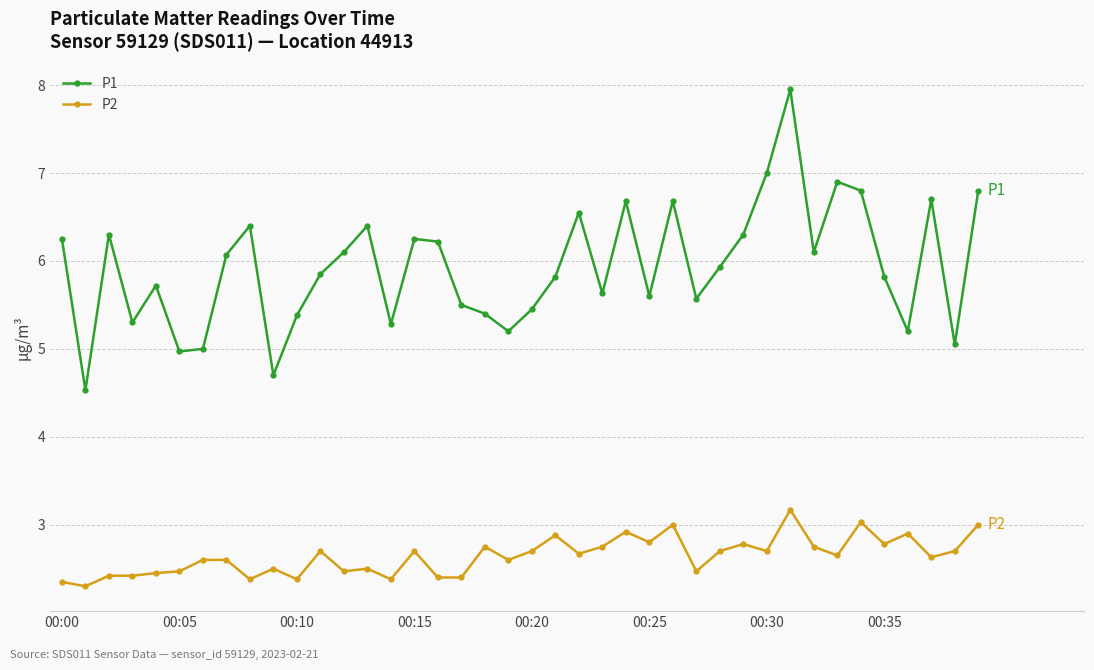

How many series are shown in this chart?

2